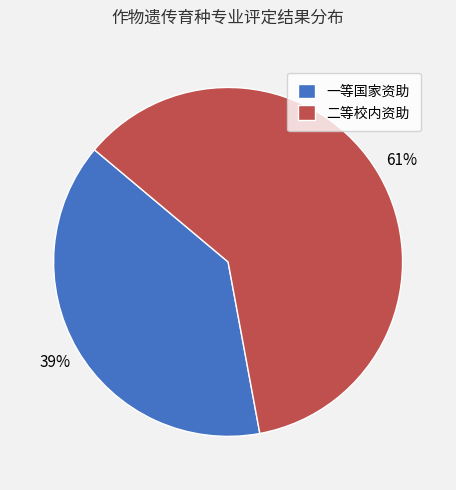

Which slice represents more than half of the pie?

二等校内资助